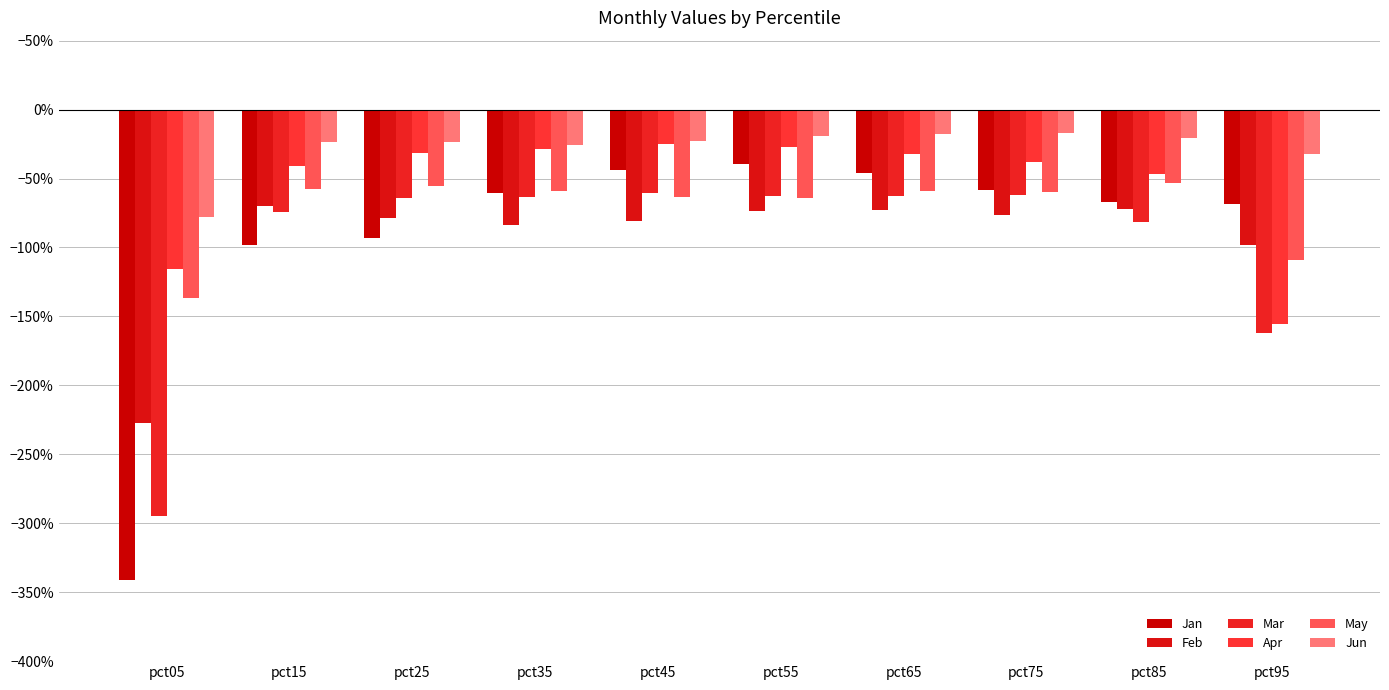

Are the bars grouped side by side (vs. stacked)?

Yes